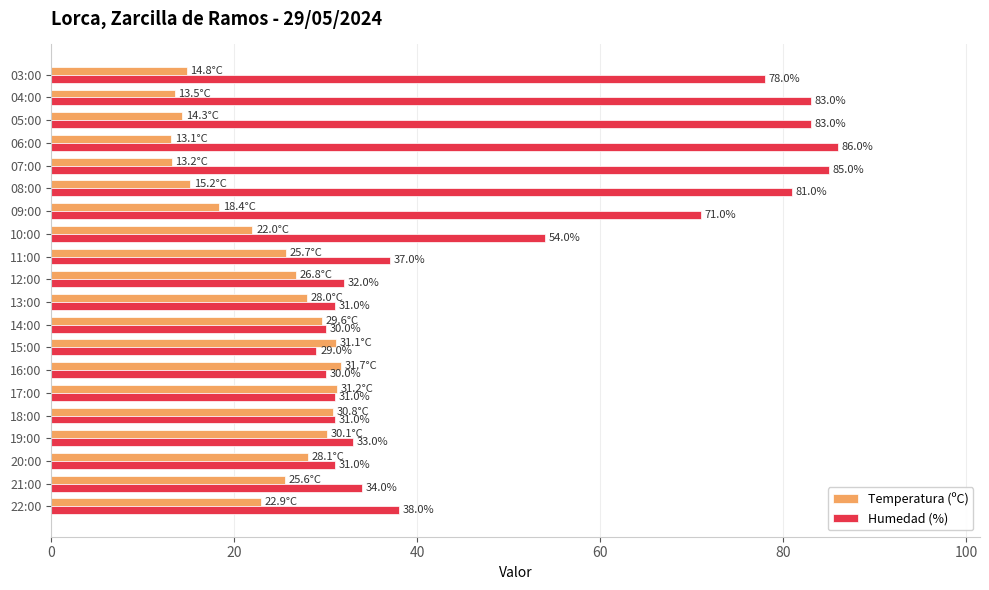

What are all the series names shown in the legend?

Temperatura (ºC), Humedad (%)